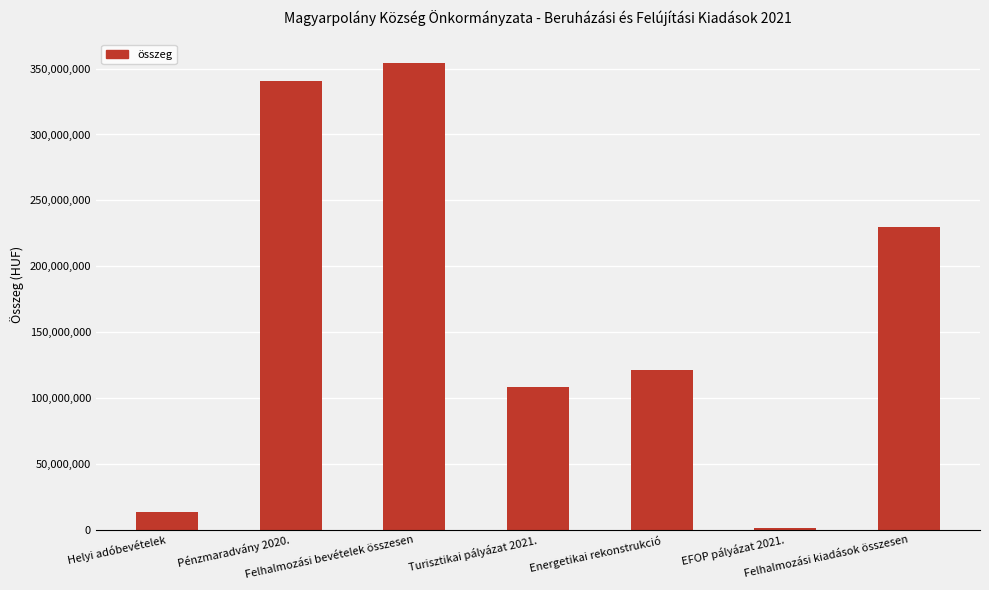

What is the sum of all values?

1168706452